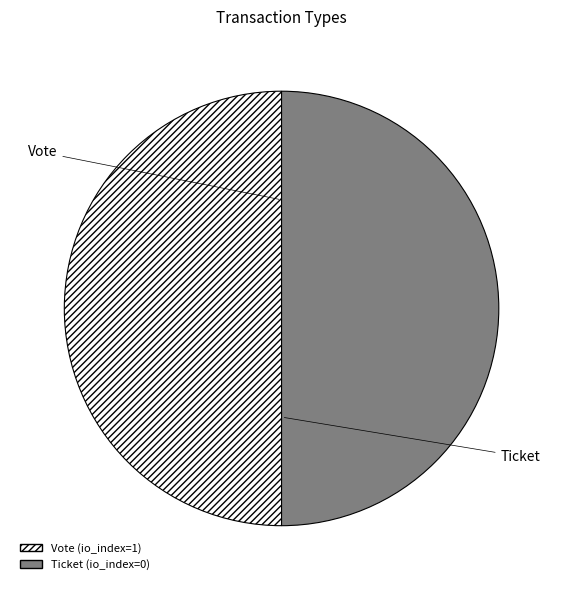

Approximately how many times larger is the value at Ticket compared to Vote?

1.0